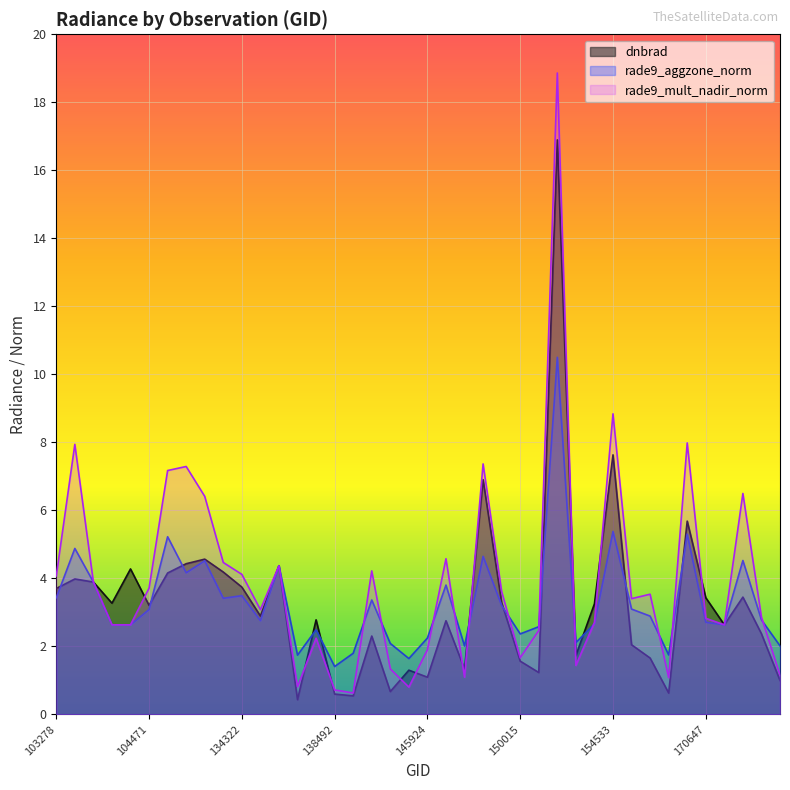

What is the difference between the dnbrad values at 149840 and 140059?

1.0